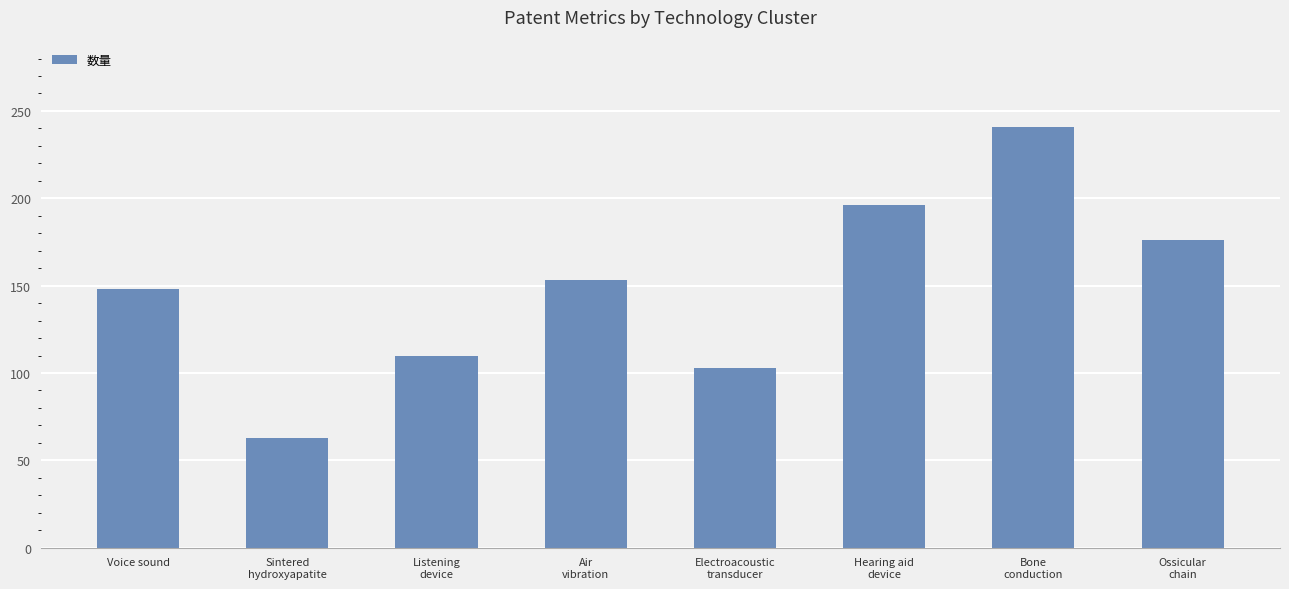

Which label corresponds to the smallest value in the chart?

Sintered
hydroxyapatite